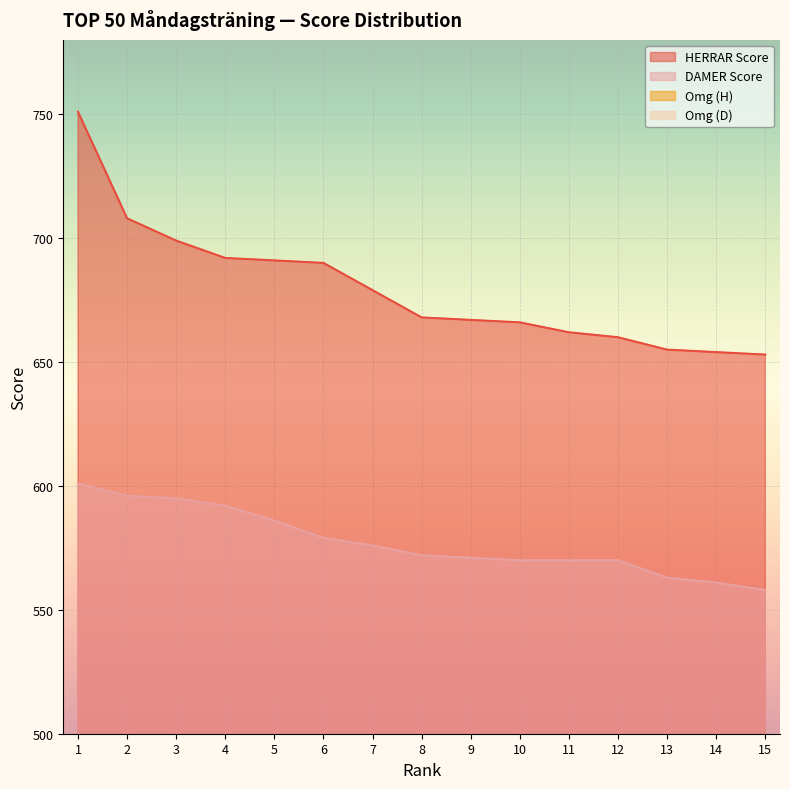

Is it true that DAMER Score equals 601 at 1?

True